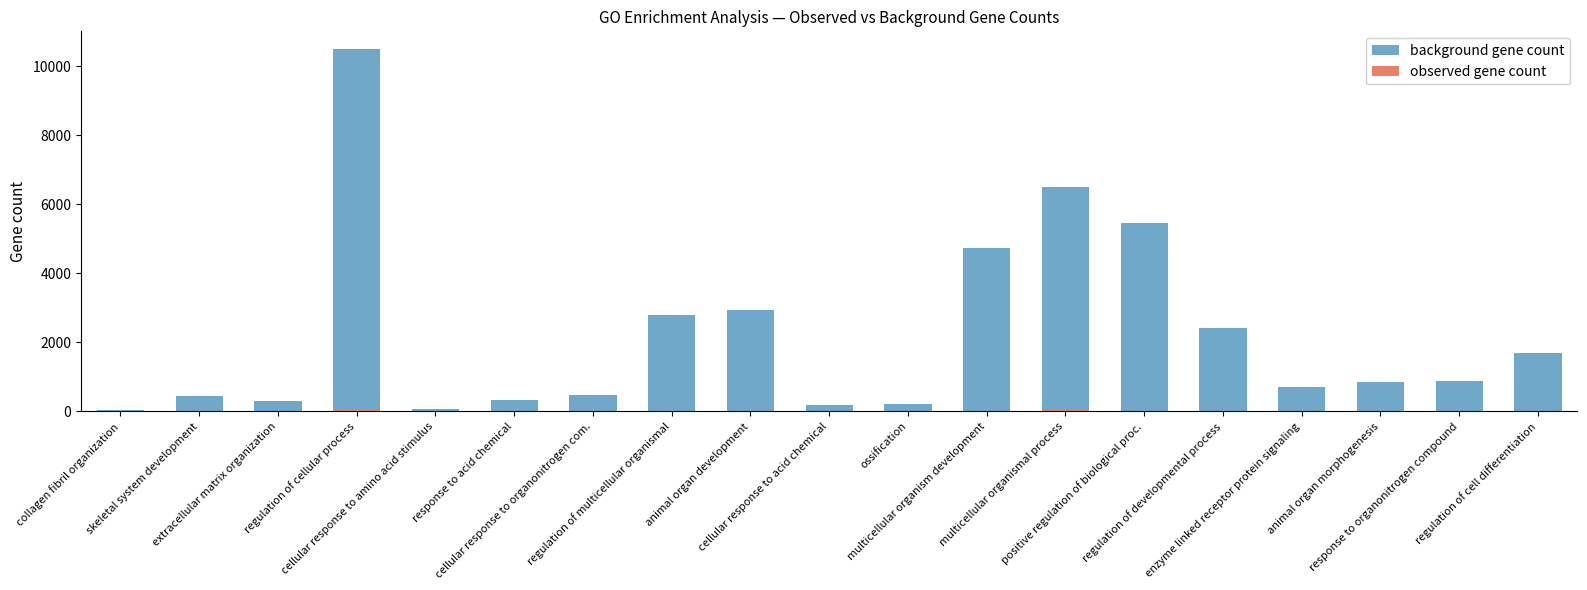

At which label does background gene count first exceed 865?

regulation of cellular process